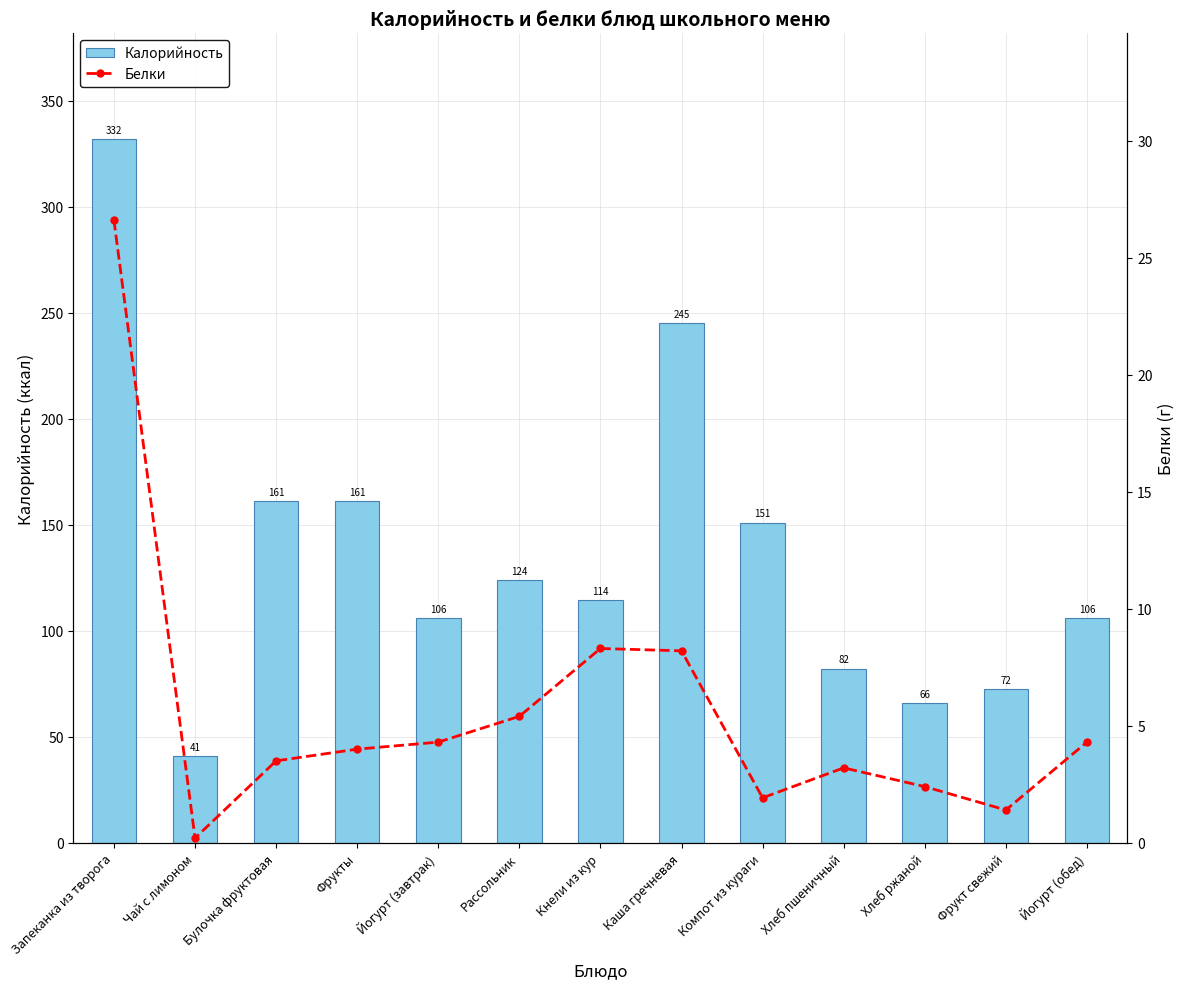

Rank the categories by Калорийность value from lowest to highest.

Чай с лимоном, Хлеб ржаной, Фрукт свежий, Хлеб пшеничный, Йогурт (завтрак), Йогурт (обед), Кнели из кур, Рассольник, Компот из кураги, Булочка фруктовая, Фрукты, Каша гречневая, Запеканка из творога